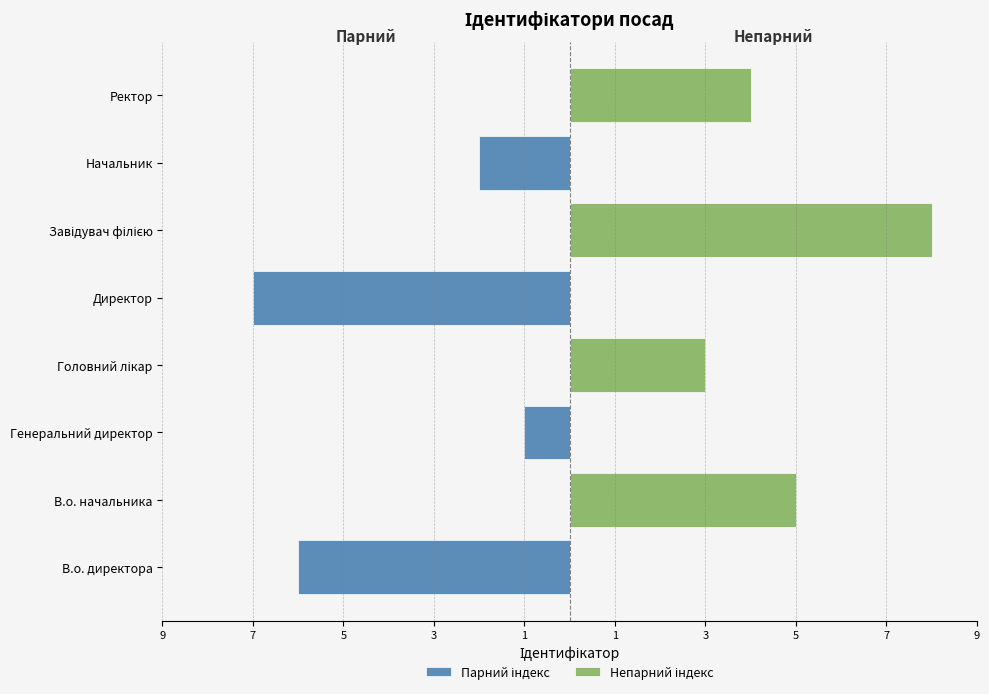

What is the difference between the Парний індекс values at Генеральний директор and Головний лікар?

1